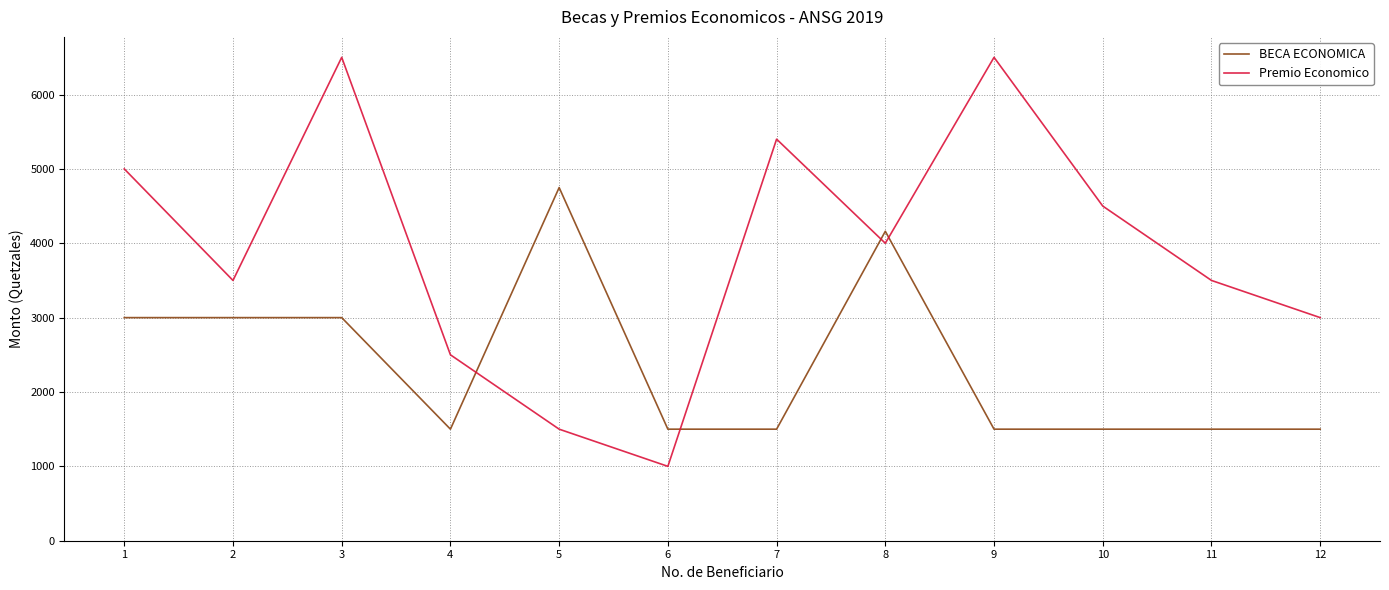

What is the difference between the BECA ECONOMICA values at 8 and 10?

2661